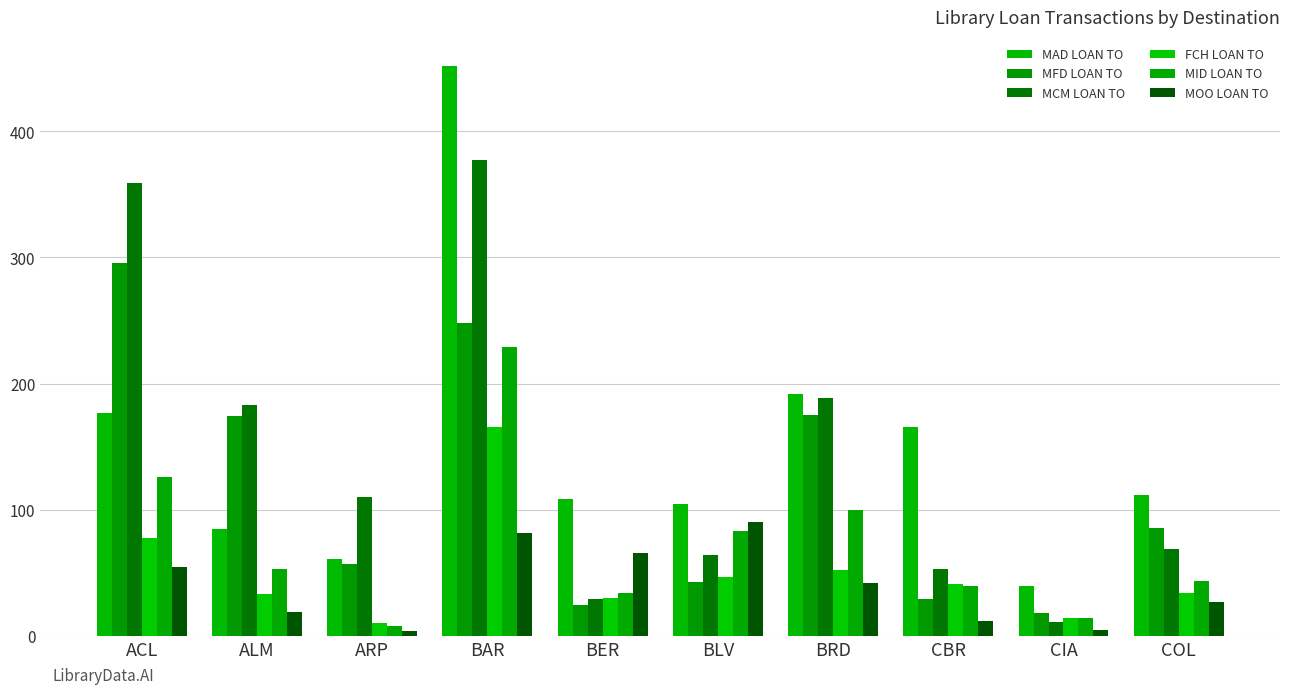

The MID LOAN TO series shows 62 at BRD. True or false?

False